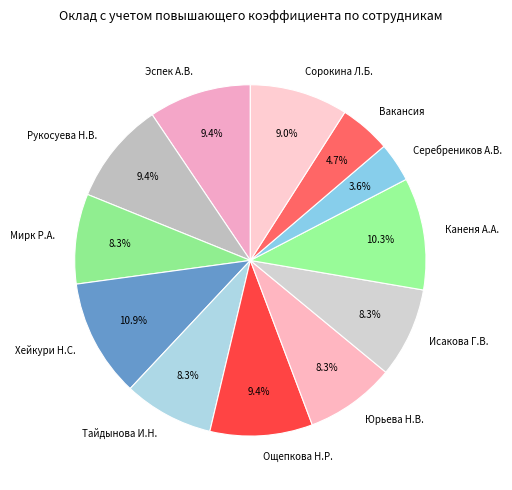

Is it true that Эспек А.В. is 22% of the pie?

False